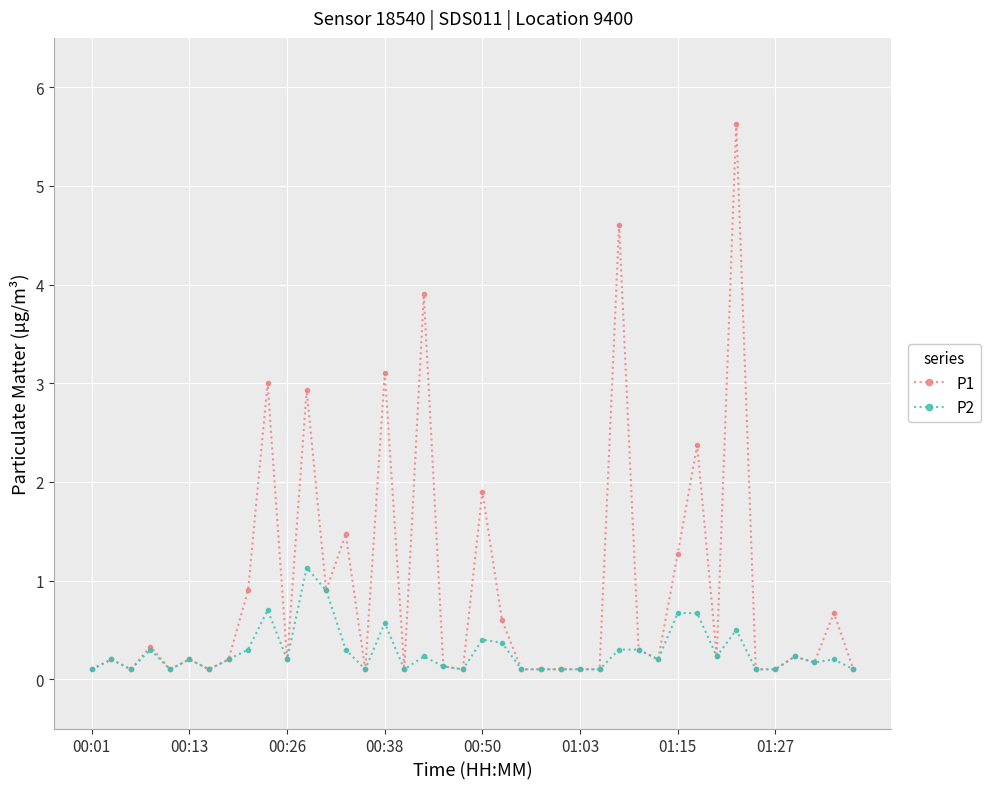

At how many categories does at least one series exceed 1?

10